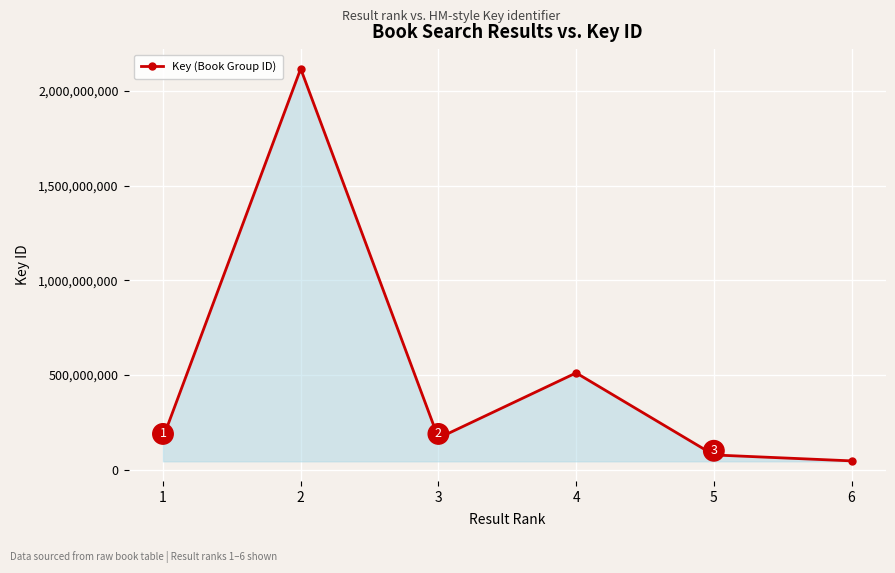

True or false: the data has more than 2 interior local peaks.

False